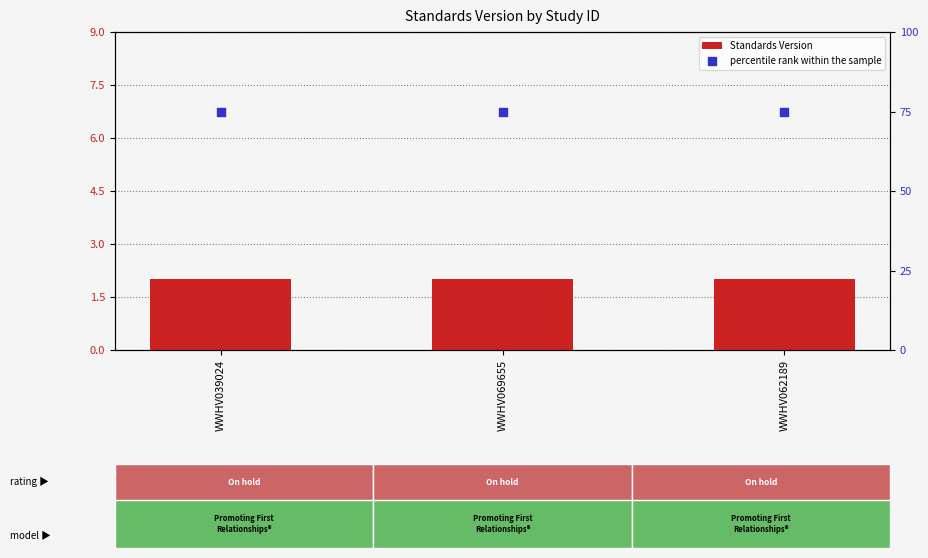

Is the value of Standards Version at WWHV039024 greater than the value of percentile rank within the sample at WWHV062189?

No